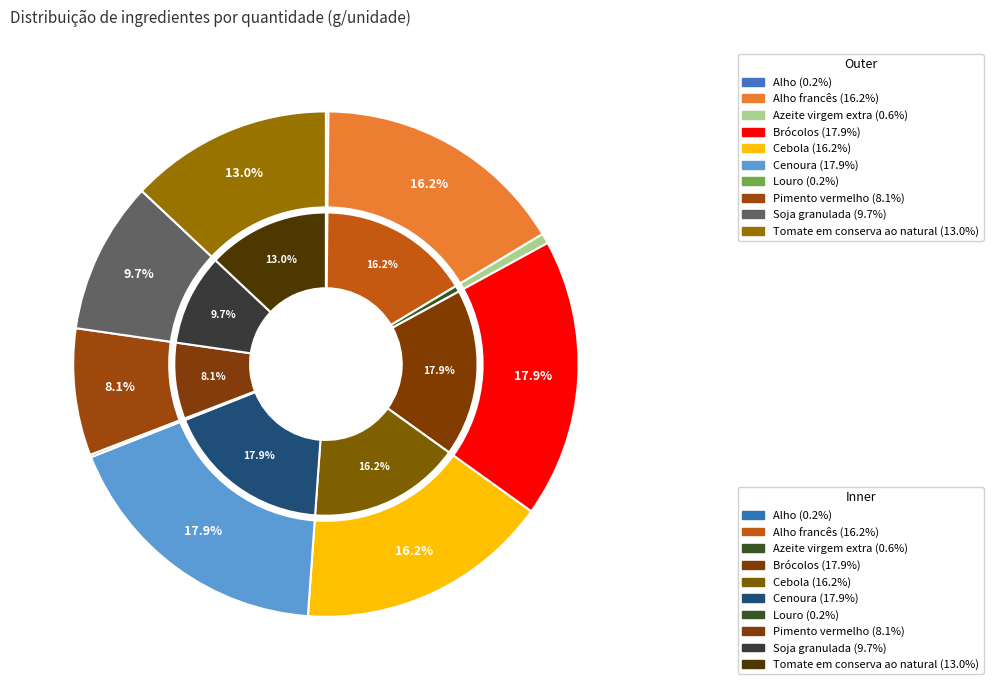

What is the change in value from Alho to Alho francês?

+49.5